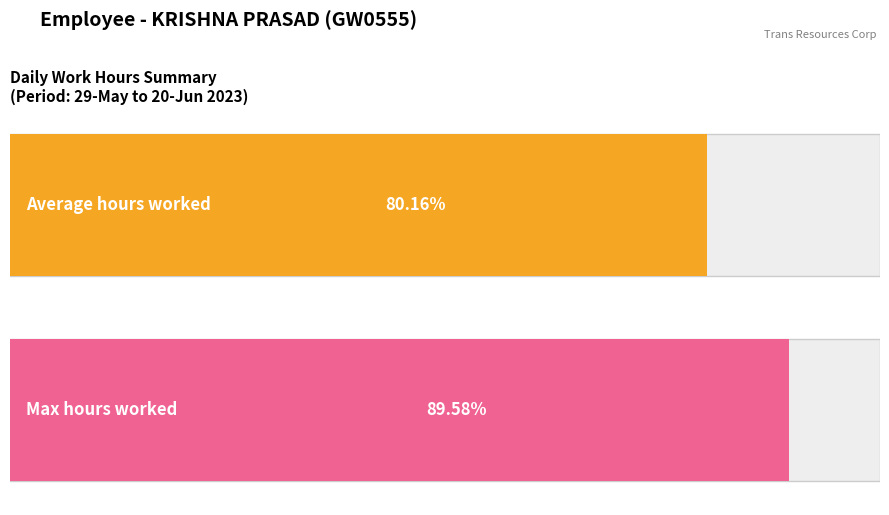

The value of Average hours worked at 12-Mon is 23.5. True or false?

False